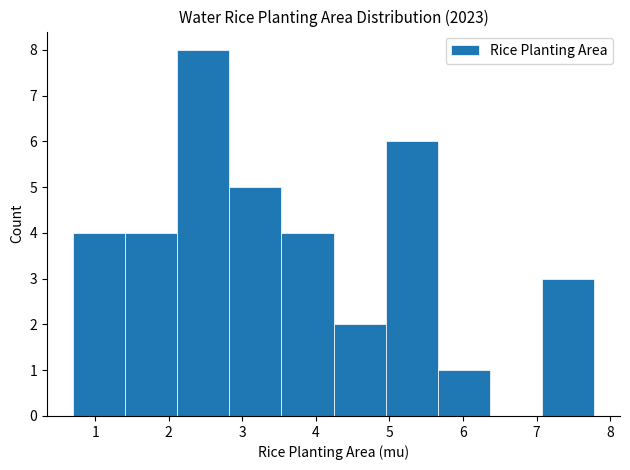

Reading left to right, list every bar in this chart as the range it spans on the x-axis followed by its height. Neither the bar edges nor the heights are printed on the chart, so give them approximately, as read against the axes.

0.7 to 1.4: 4
1.4 to 2.1: 4
2.1 to 2.8: 8
2.8 to 3.5: 5
3.5 to 4.2: 4
4.2 to 4.9: 2
4.9 to 5.7: 6
5.7 to 6.4: 1
6.4 to 7.1: 0
7.1 to 7.8: 3